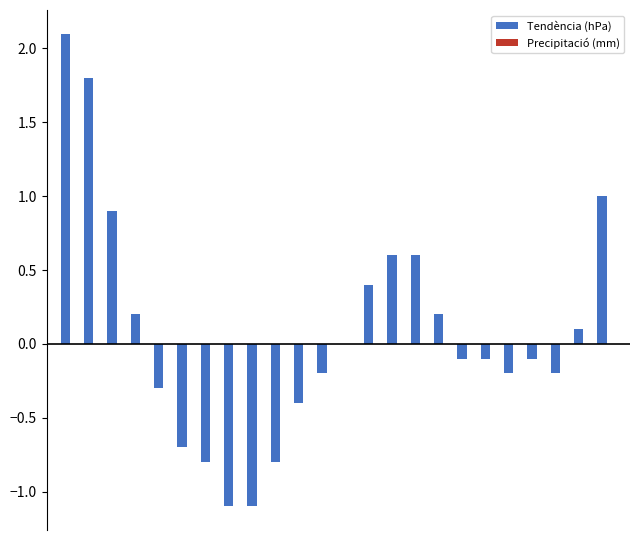

What is the greatest value displayed?

2.1